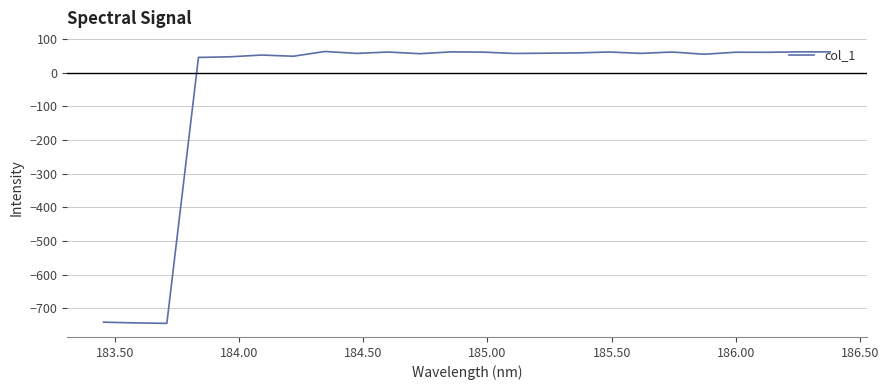

What is the greatest value displayed?

62.4